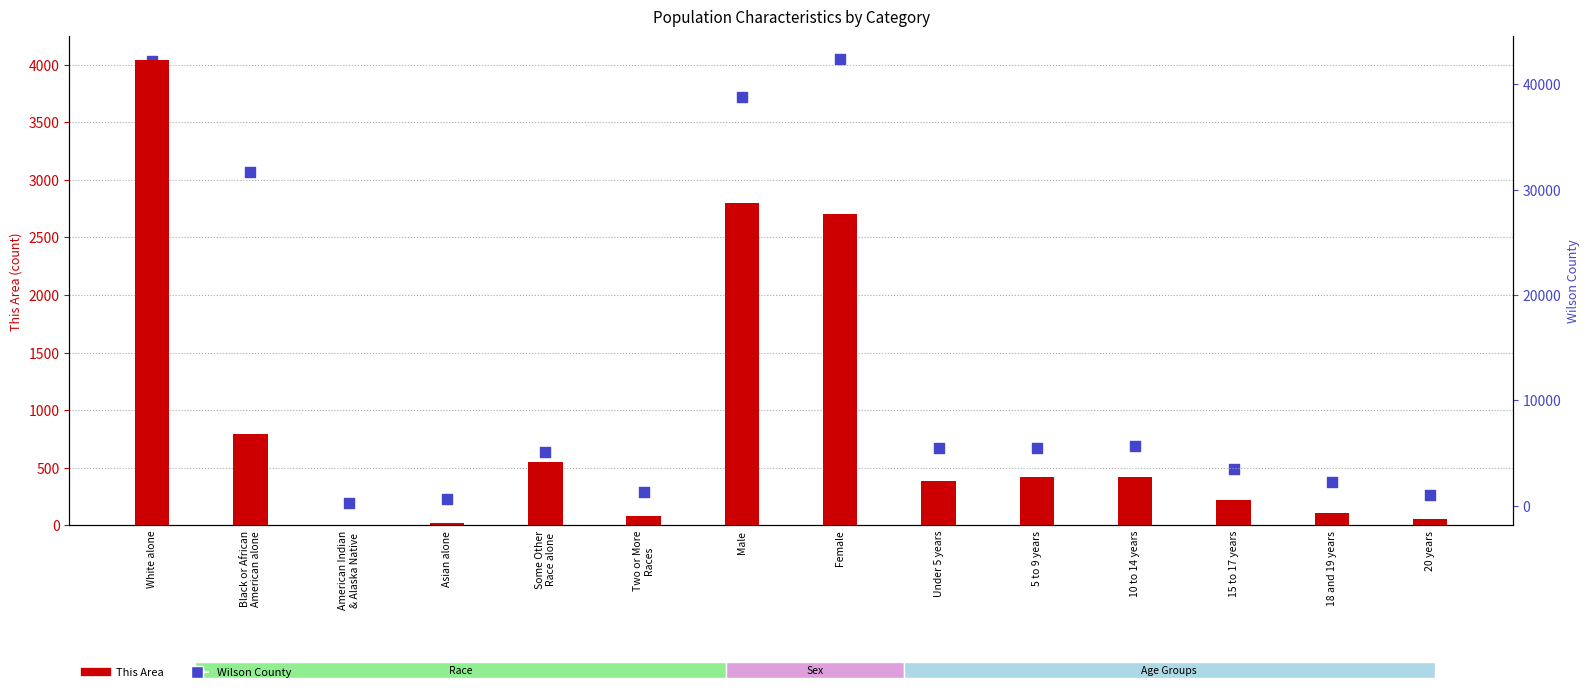

What is the total value across all series at American Indian
& Alaska Native?

241